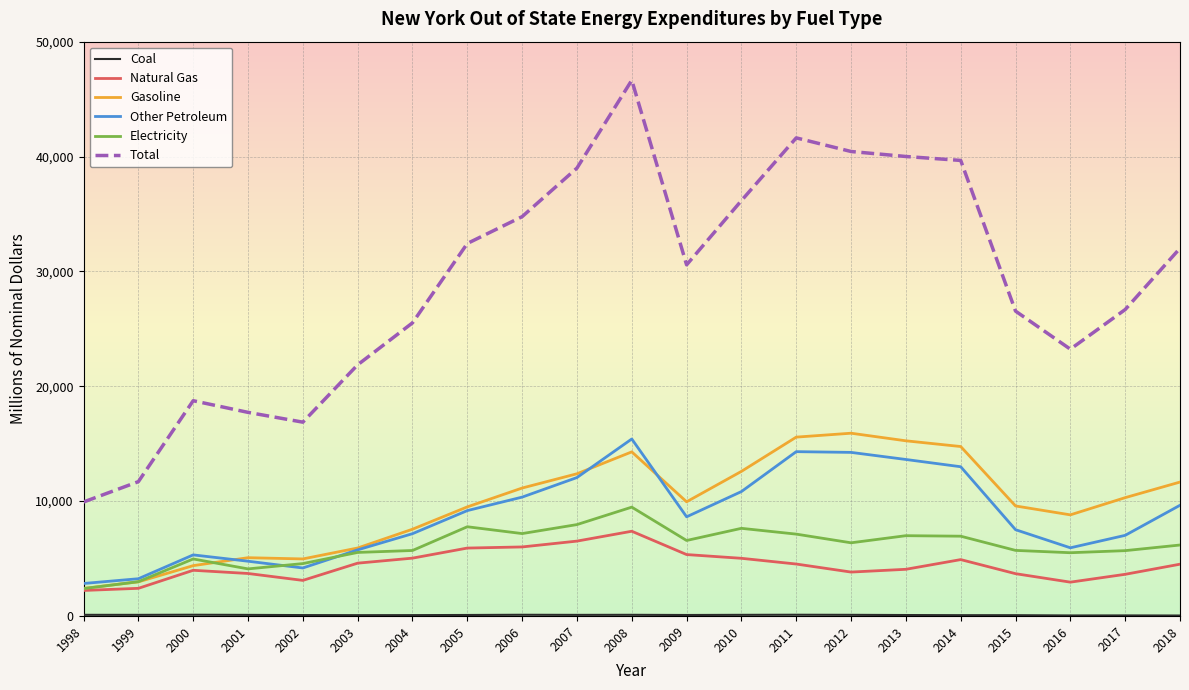

The Electricity series shows 7628.7 at 2010. True or false?

True